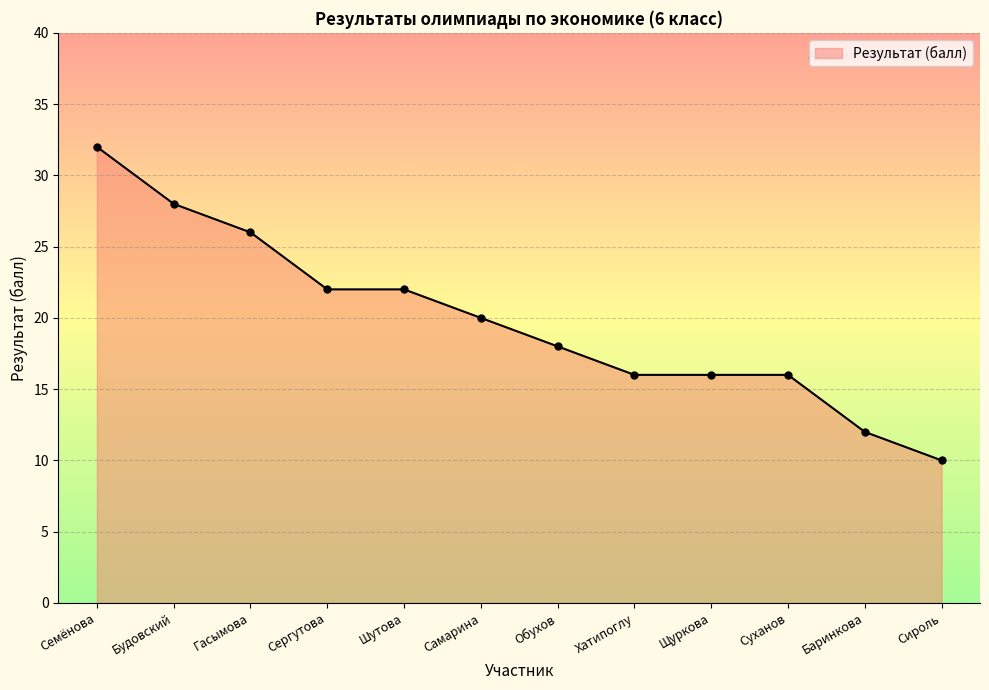

How many data points are less than 20?

6